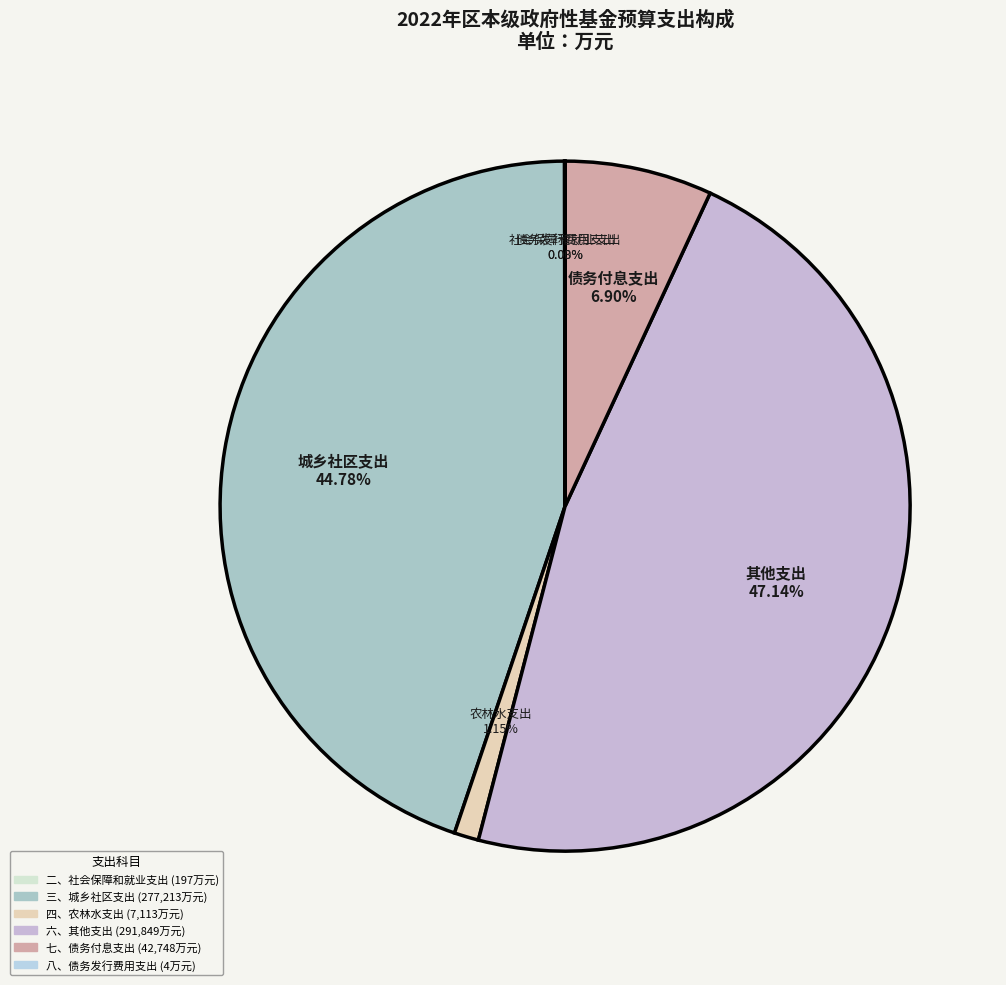

What portion of the pie excludes 八、债务发行费用支出?

100.0%